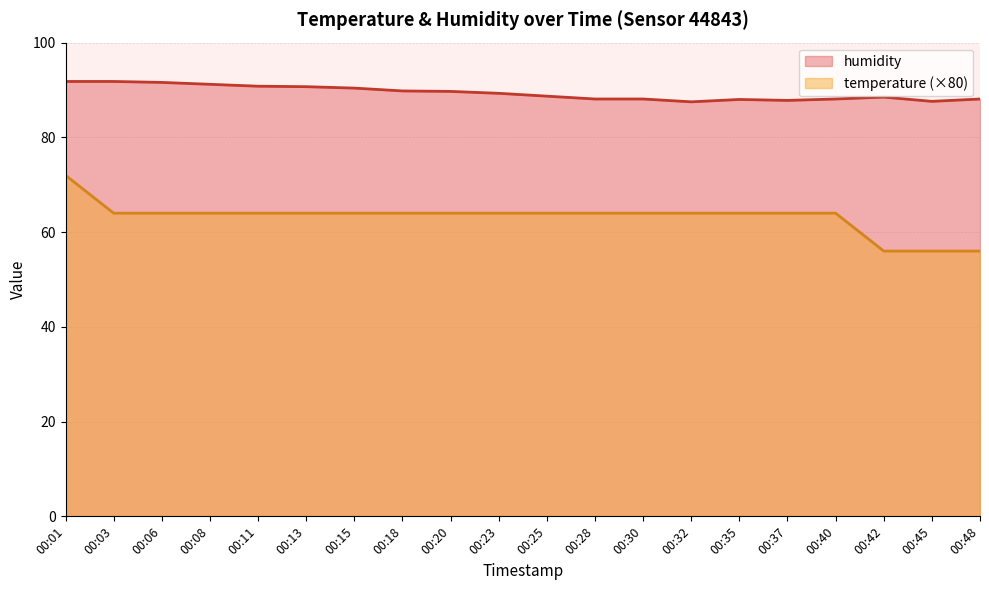

How many data points in temperature are less than 64?

3